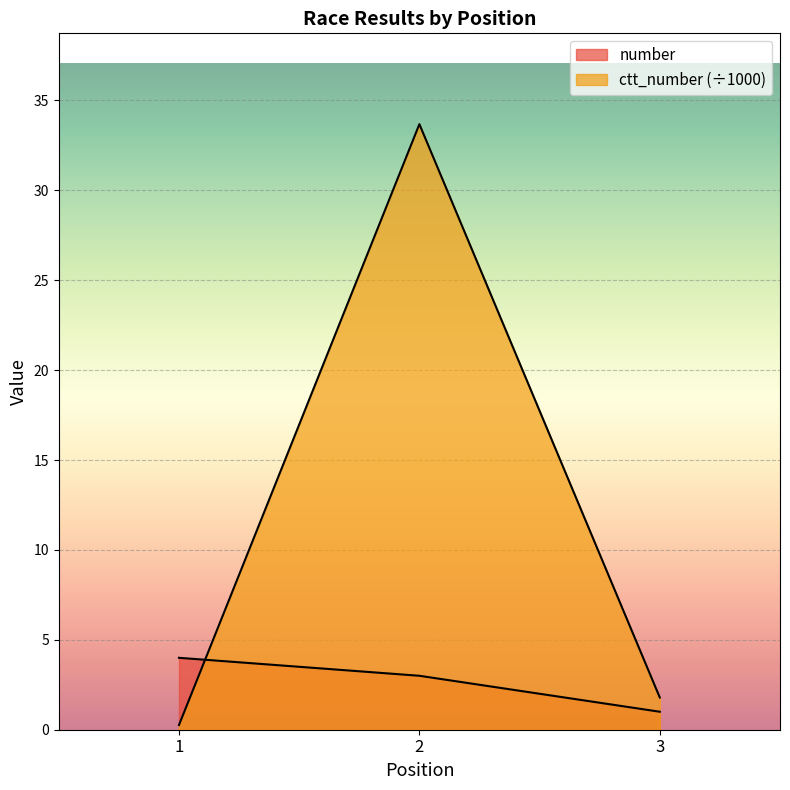

How many data points in number are above 3?

1